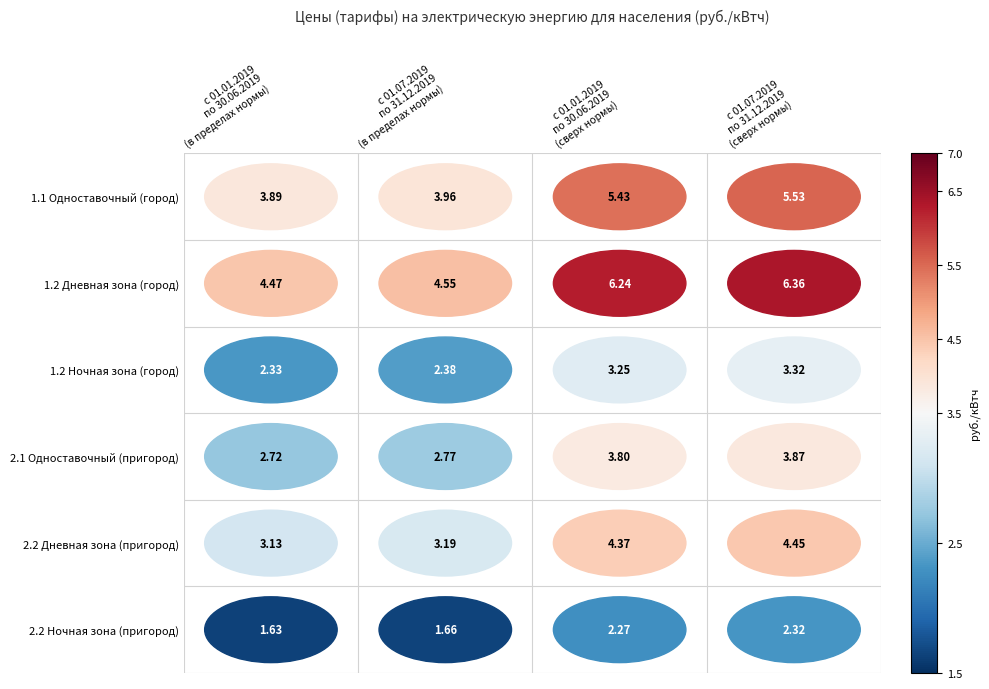

Reading left to right, transcribe all the data shown in this chart.

1.1 Одноставочный (город): с 01.01.2019
по 30.06.2019
(в пределах нормы)=3.9	с 01.07.2019
по 31.12.2019
(в пределах нормы)=4.0	с 01.01.2019
по 30.06.2019
(сверх нормы)=5.4	с 01.07.2019
по 31.12.2019
(сверх нормы)=5.5
1.2 Дневная зона (город): с 01.01.2019
по 30.06.2019
(в пределах нормы)=4.5	с 01.07.2019
по 31.12.2019
(в пределах нормы)=4.5	с 01.01.2019
по 30.06.2019
(сверх нормы)=6.2	с 01.07.2019
по 31.12.2019
(сверх нормы)=6.4
1.2 Ночная зона (город): с 01.01.2019
по 30.06.2019
(в пределах нормы)=2.3	с 01.07.2019
по 31.12.2019
(в пределах нормы)=2.4	с 01.01.2019
по 30.06.2019
(сверх нормы)=3.2	с 01.07.2019
по 31.12.2019
(сверх нормы)=3.3
2.1 Одноставочный (пригород): с 01.01.2019
по 30.06.2019
(в пределах нормы)=2.7	с 01.07.2019
по 31.12.2019
(в пределах нормы)=2.8	с 01.01.2019
по 30.06.2019
(сверх нормы)=3.8	с 01.07.2019
по 31.12.2019
(сверх нормы)=3.9
2.2 Дневная зона (пригород): с 01.01.2019
по 30.06.2019
(в пределах нормы)=3.1	с 01.07.2019
по 31.12.2019
(в пределах нормы)=3.2	с 01.01.2019
по 30.06.2019
(сверх нормы)=4.4	с 01.07.2019
по 31.12.2019
(сверх нормы)=4.5
2.2 Ночная зона (пригород): с 01.01.2019
по 30.06.2019
(в пределах нормы)=1.6	с 01.07.2019
по 31.12.2019
(в пределах нормы)=1.7	с 01.01.2019
по 30.06.2019
(сверх нормы)=2.3	с 01.07.2019
по 31.12.2019
(сверх нормы)=2.3